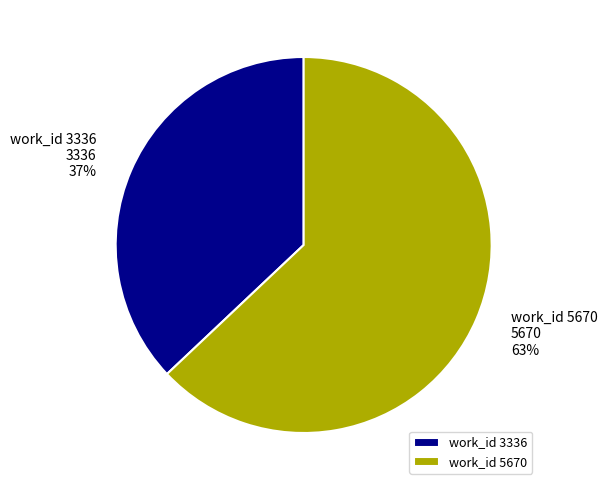

How many slices are in this pie chart?

2